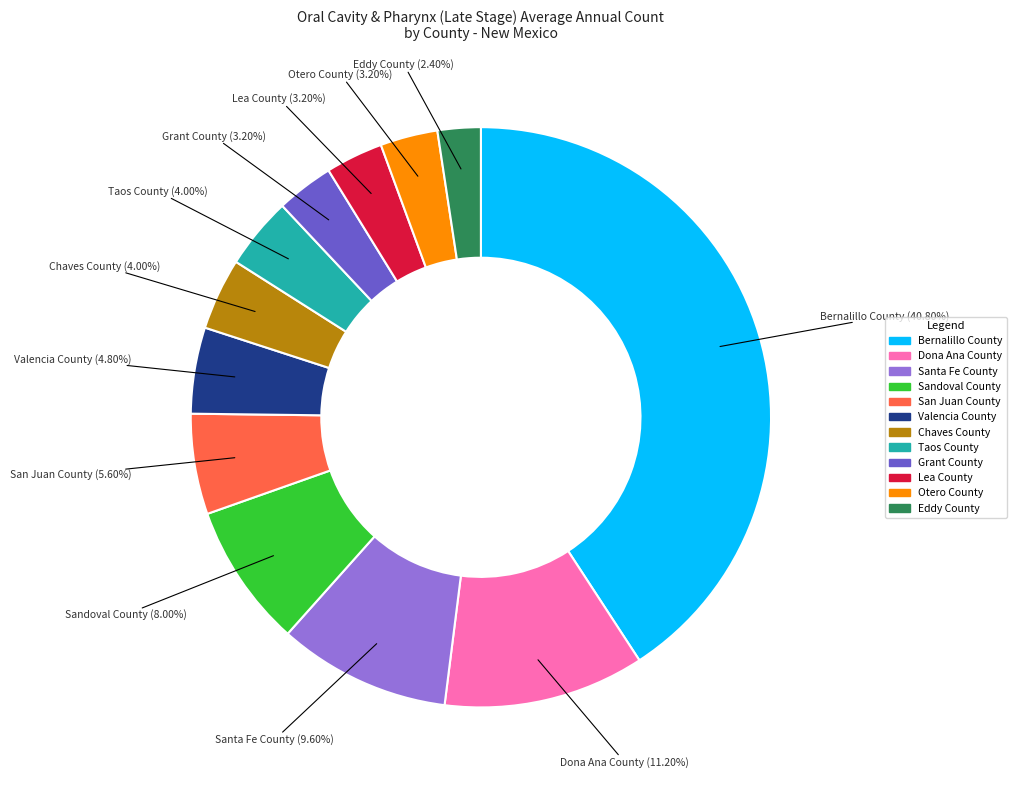

How many segments does this pie chart have?

12